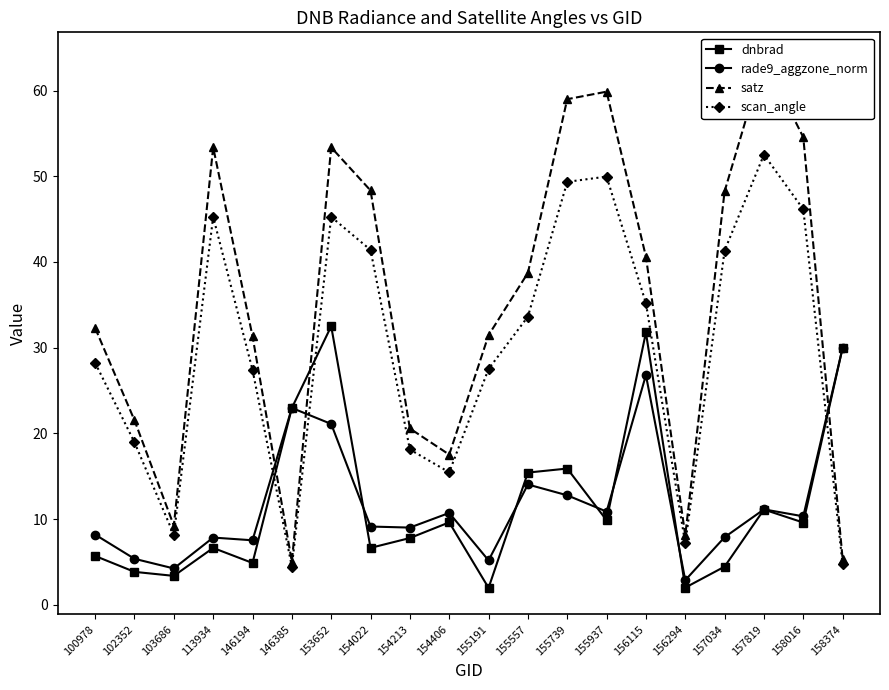

Does the chart display data point markers on the line(s)?

Yes